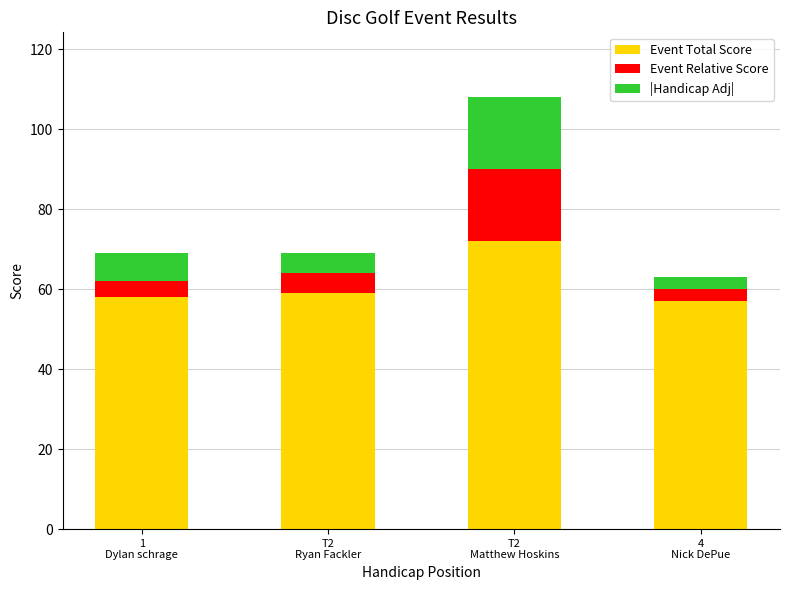

What is the difference between the maximum and minimum values in the Event Total Score series?

15